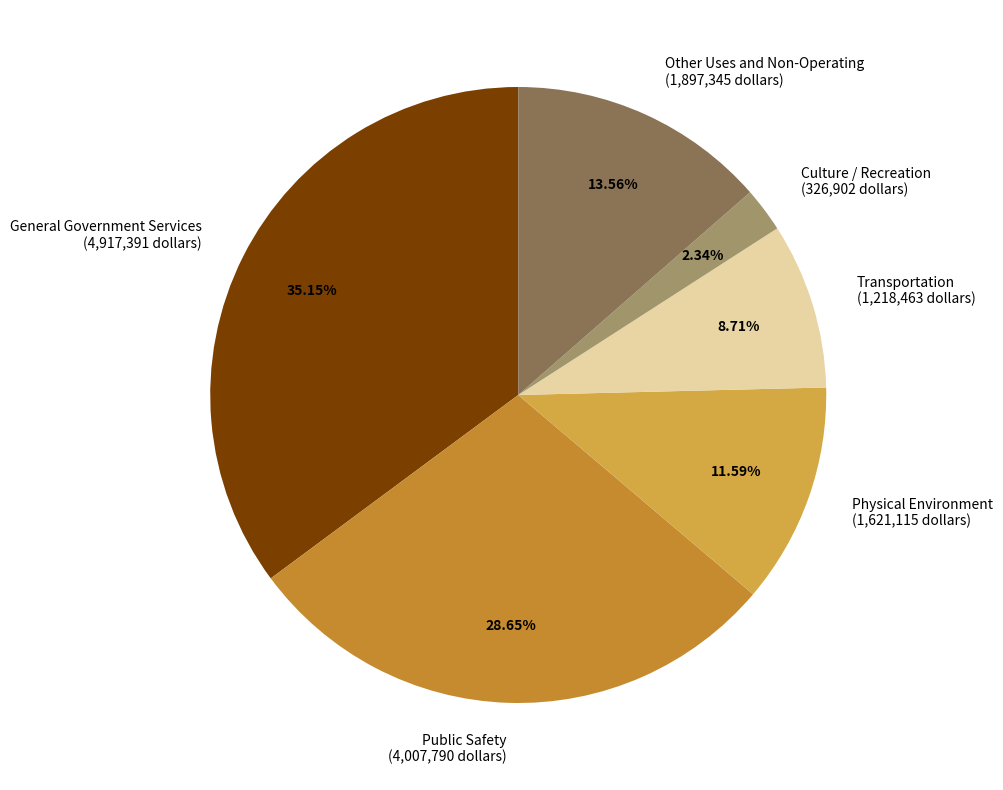

Does Physical Environment account for over 50% of the chart?

No